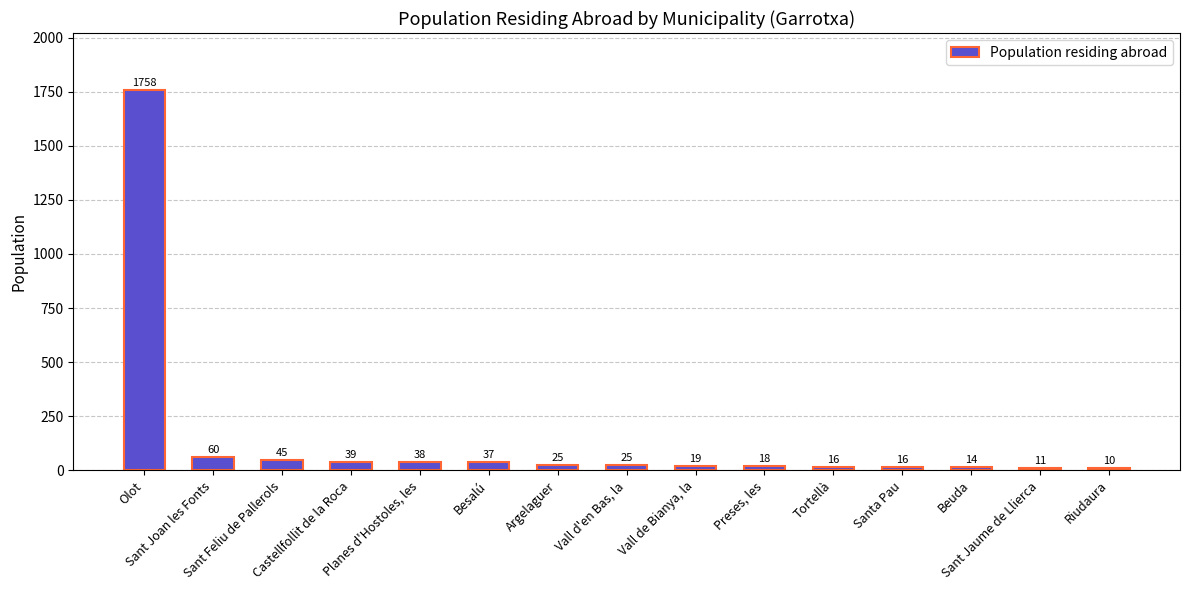

Which category has the highest value across all series?

Olot